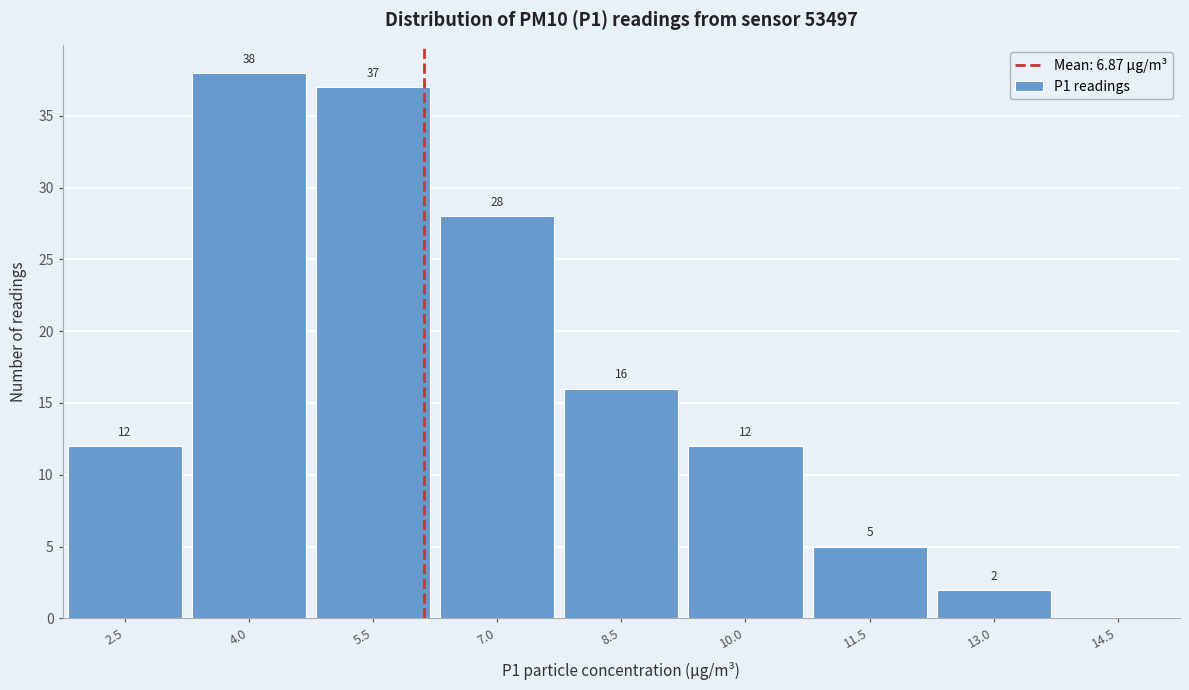

Reading left to right, transcribe all the data shown in this chart.

2.5=12	4.0=38	5.5=37	7.0=28	8.5=16	10.0=12	11.5=5	13.0=2	14.5=0